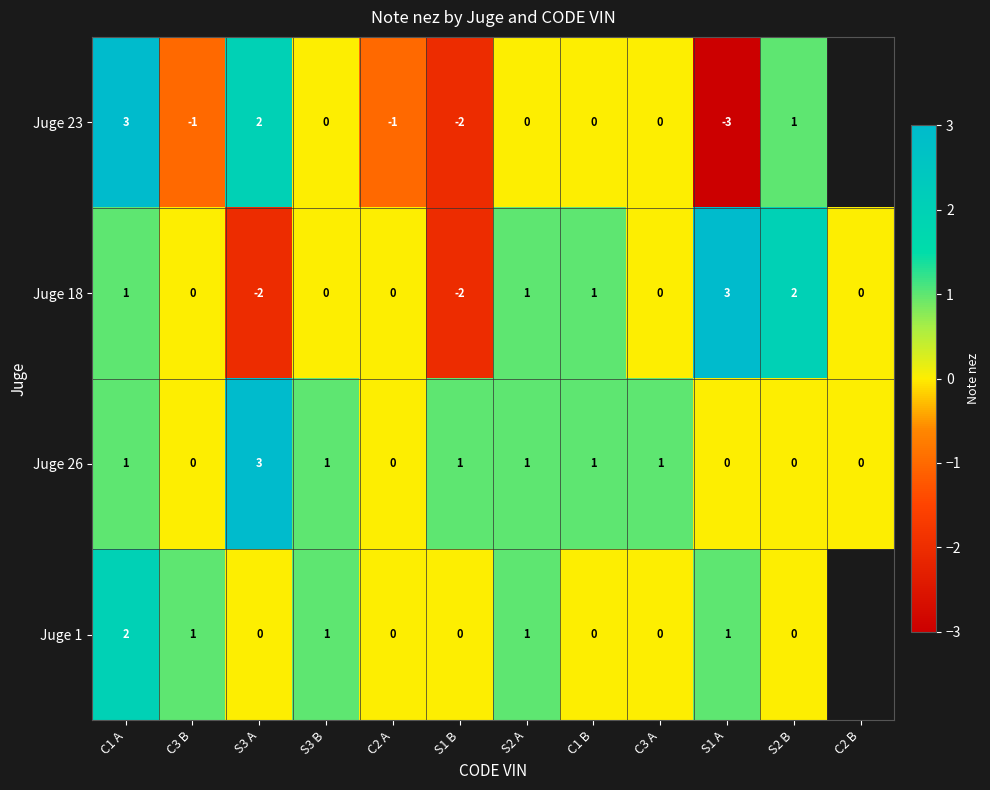

Which series changed the most between S3 B and S2 A?

Juge 18